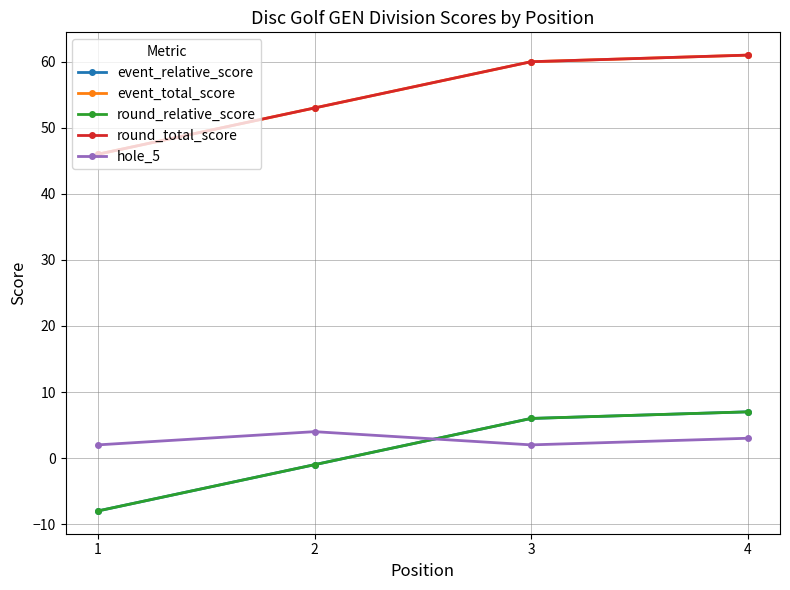

Which has a higher value, 2 or 1?

2